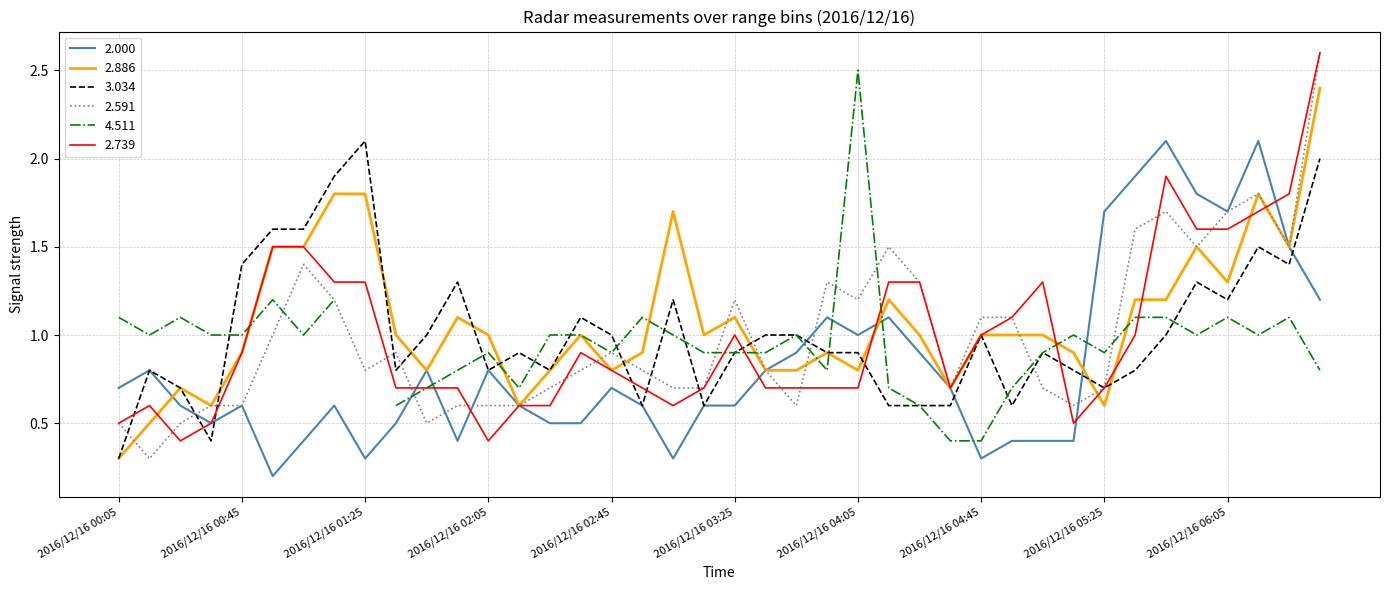

After their last crossing, which series has the higher values: 2.886 or 2.739?

2.739